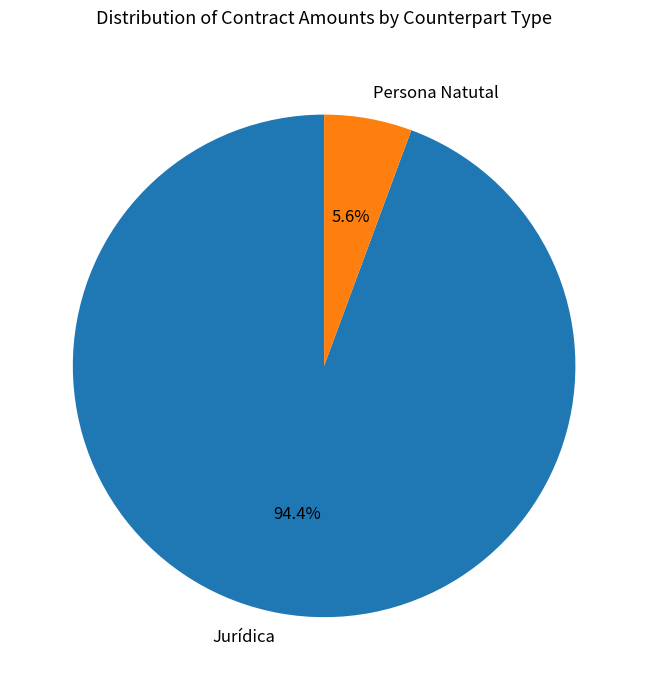

What is the smallest slice in the pie chart?

Persona Natutal